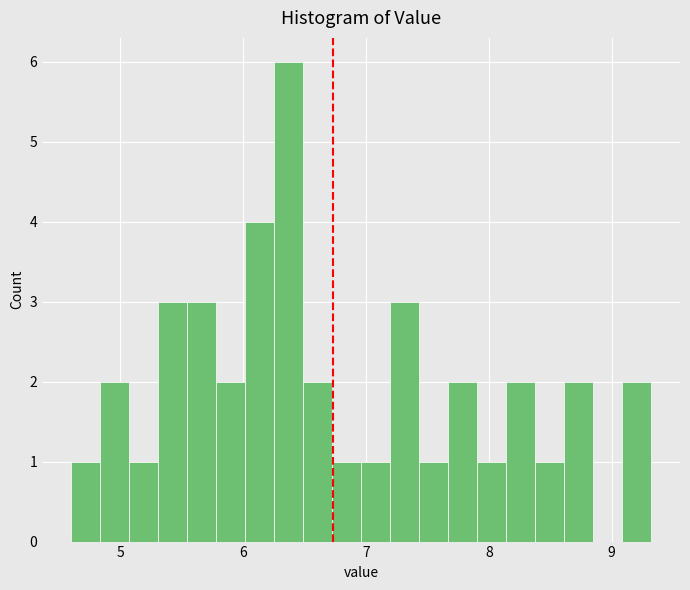

Read against the x-axis, roughly where is the centre of the tallest bar?

6.4